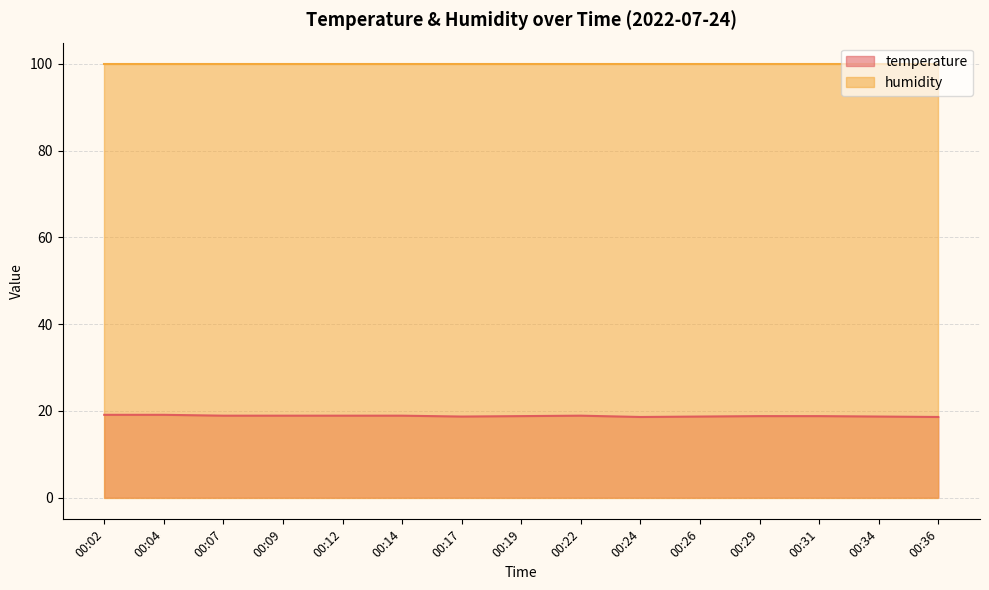

The value of humidity at 00:22 is 99.9. True or false?

True